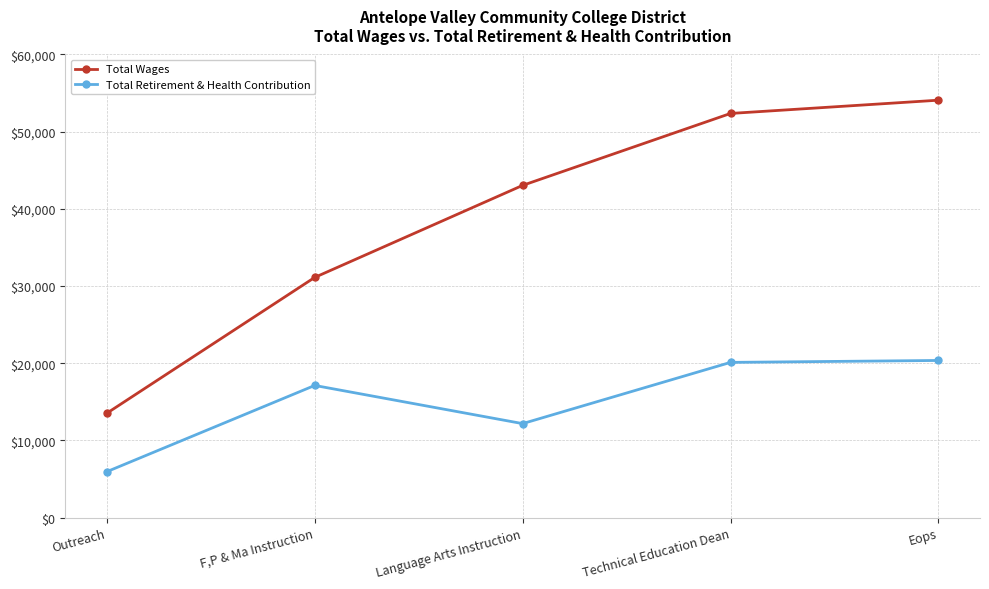

How many data points does each series have?

5